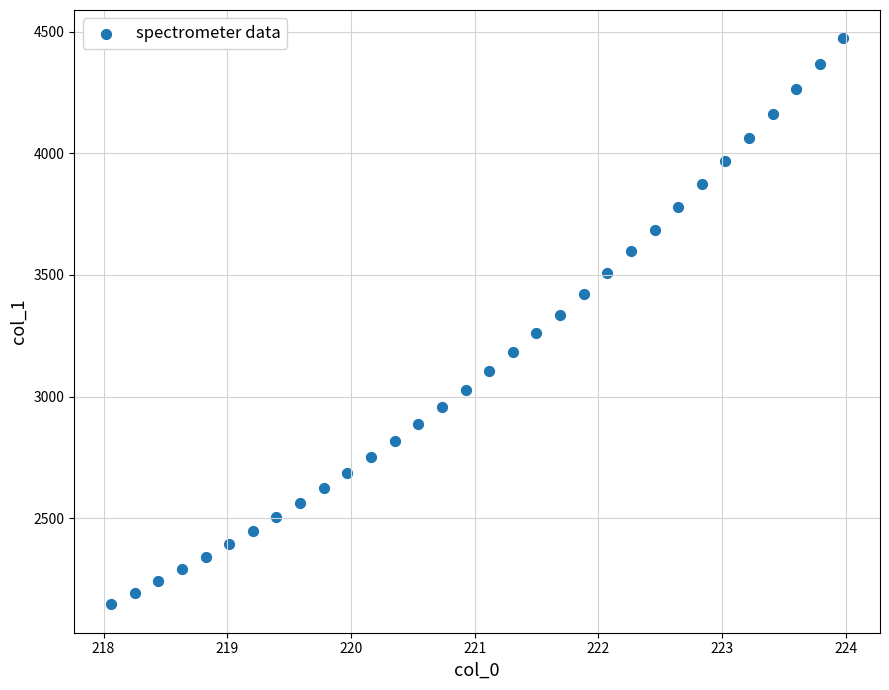

What is the range of Y values (max minus min)?

2327.0